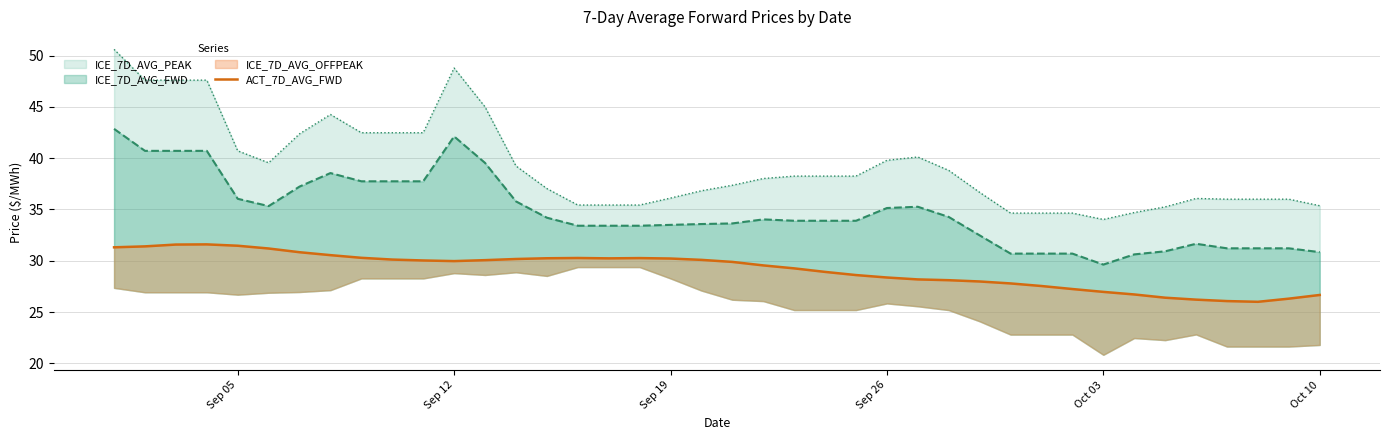

True or false: the data shows 9.6 at 29.

False